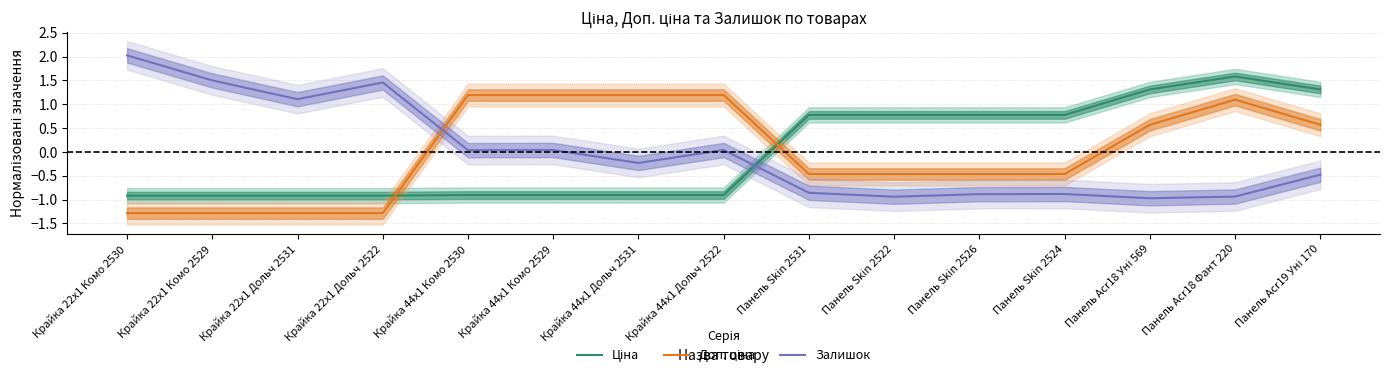

What is the difference between the highest and lowest values at Крайка 44x1 Комо 2529?

2.1